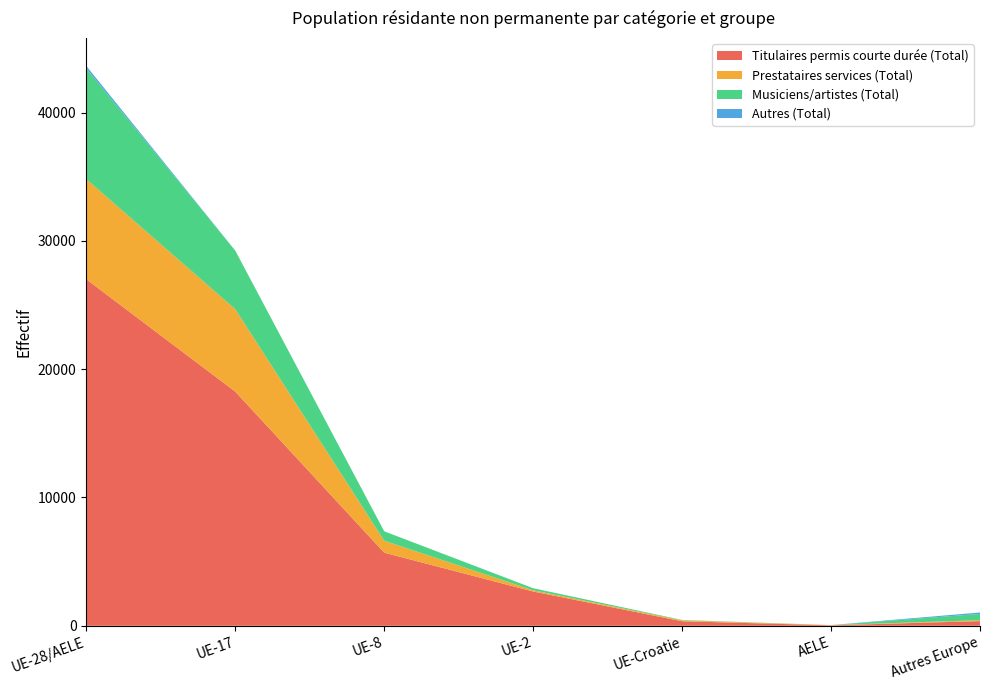

Reading left to right, transcribe all the data shown in this chart.

Titulaires permis courte durée (Total): UE-28/AELE=27006	UE-17=18249	UE-8=5698	UE-2=2671	UE-Croatie=352	AELE=36	Autres Europe=364
Prestataires services (Total): UE-28/AELE=7803	UE-17=6422	UE-8=931	UE-2=95	UE-Croatie=70	AELE=15	Autres Europe=71
Musiciens/artistes (Total): UE-28/AELE=8628	UE-17=4564	UE-8=734	UE-2=161	UE-Croatie=31	AELE=4	Autres Europe=490
Autres (Total): UE-28/AELE=192	UE-17=4	UE-8=1	UE-2=0	UE-Croatie=0	AELE=0	Autres Europe=111